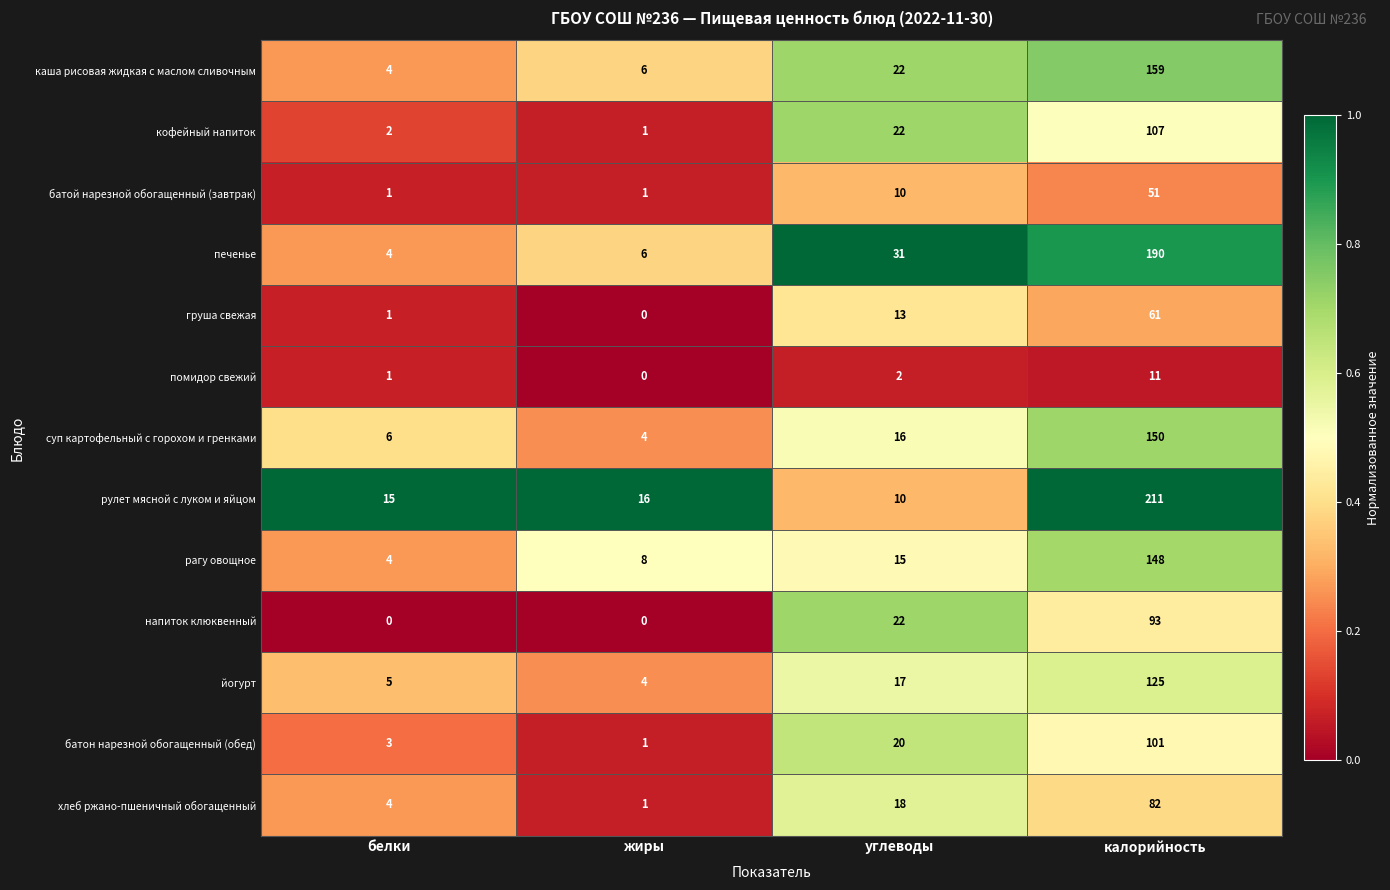

What is the difference between the груша свежая values at белки and углеводы?

12